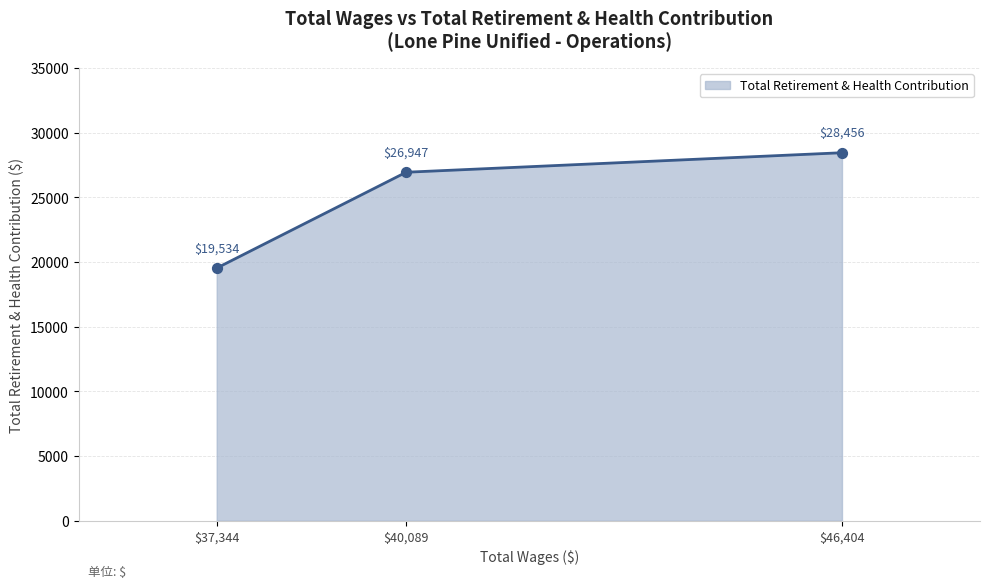

Read the value at $37,344, to the nearest 100.

19500